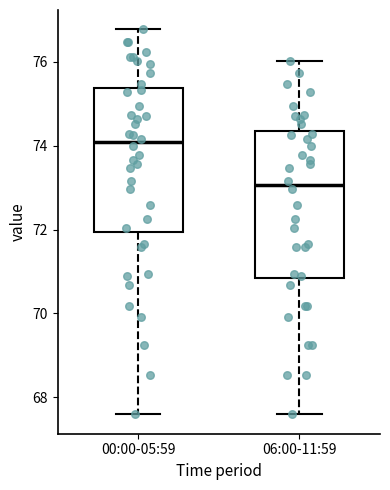

Reading left to right, read every box against the y-axis: the position of its median line, the range the box covers, and the ends of its whiskers. The values are not printed on the chart, so give them approximately, as read against the axis.

00:00-05:59: median 74.0, box 72.0 to 75.4, whiskers 67.6 to 76.8
06:00-11:59: median 73.0, box 70.8 to 74.4, whiskers 67.6 to 76.0